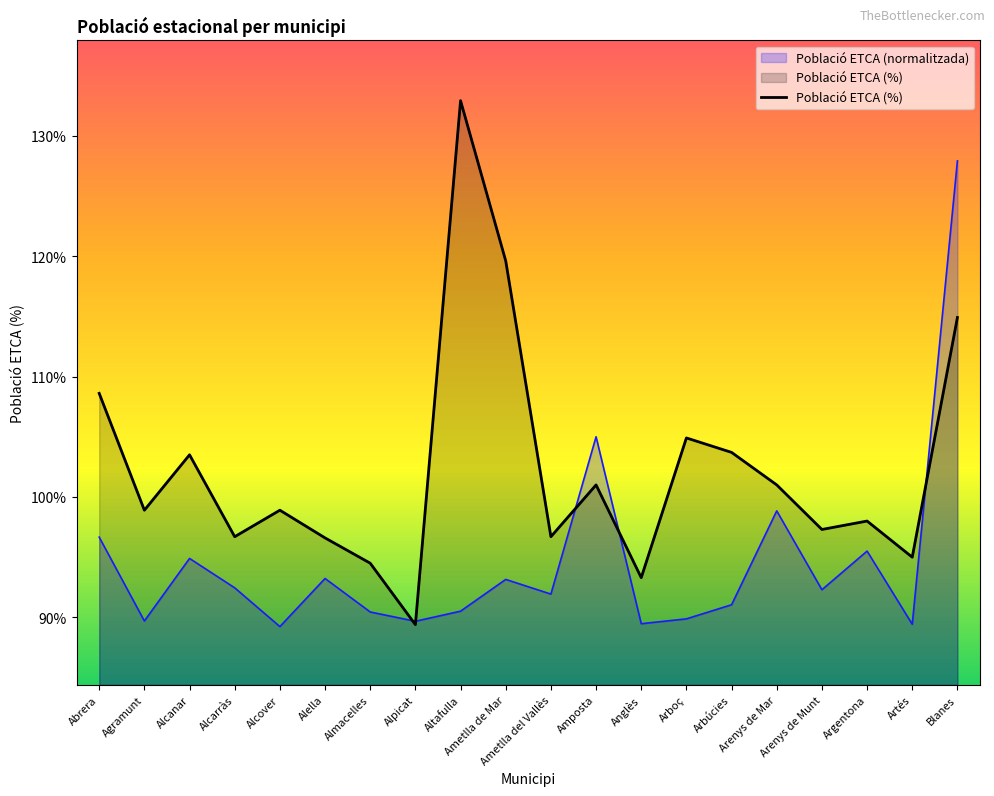

What position from the right is Artés?

2